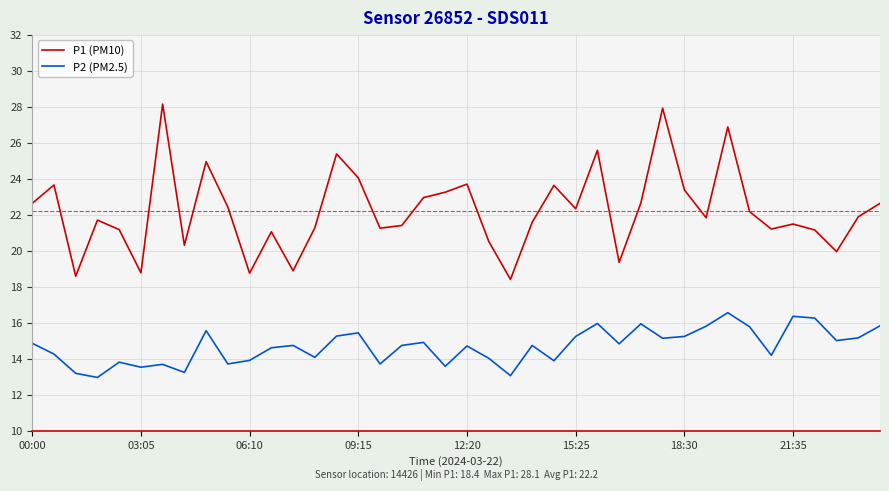

True or false: P2 (PM2.5) and P1 (PM10) intersect in this chart.

False